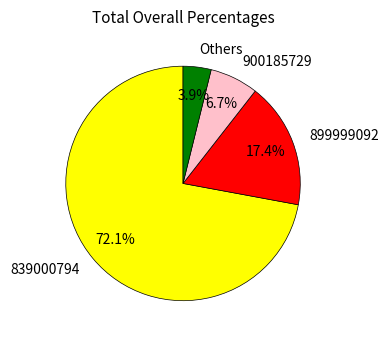

Rank the categories by value from lowest to highest.

Others, 900185729, 899999092, 839000794